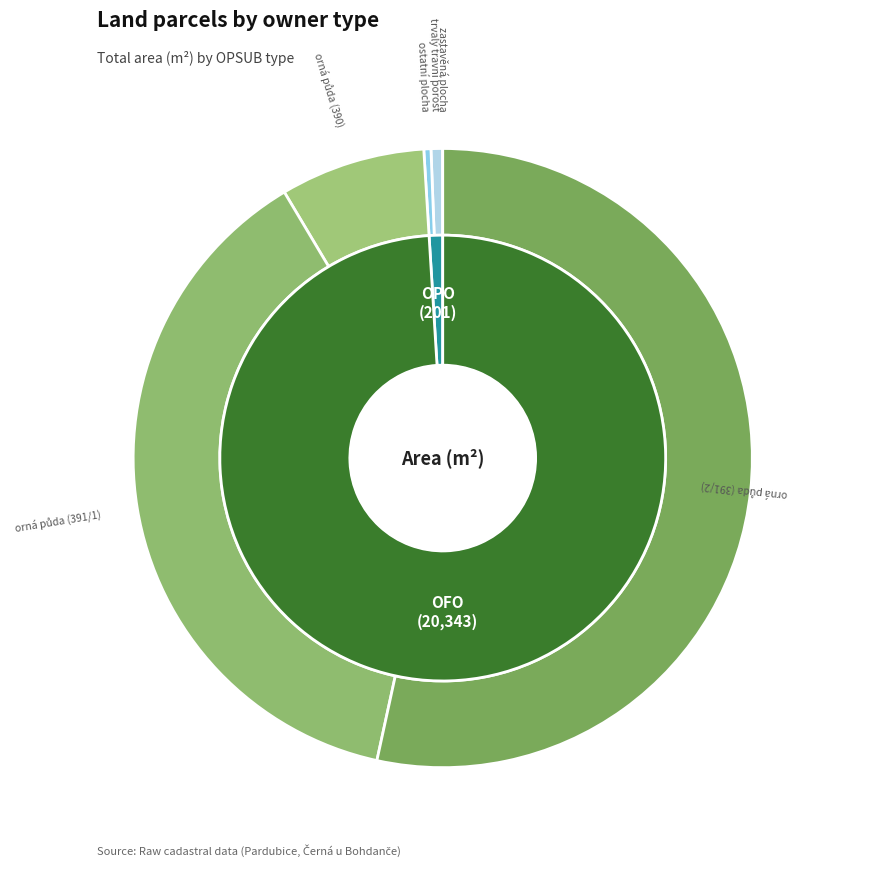

What is the majority slice?

OFO